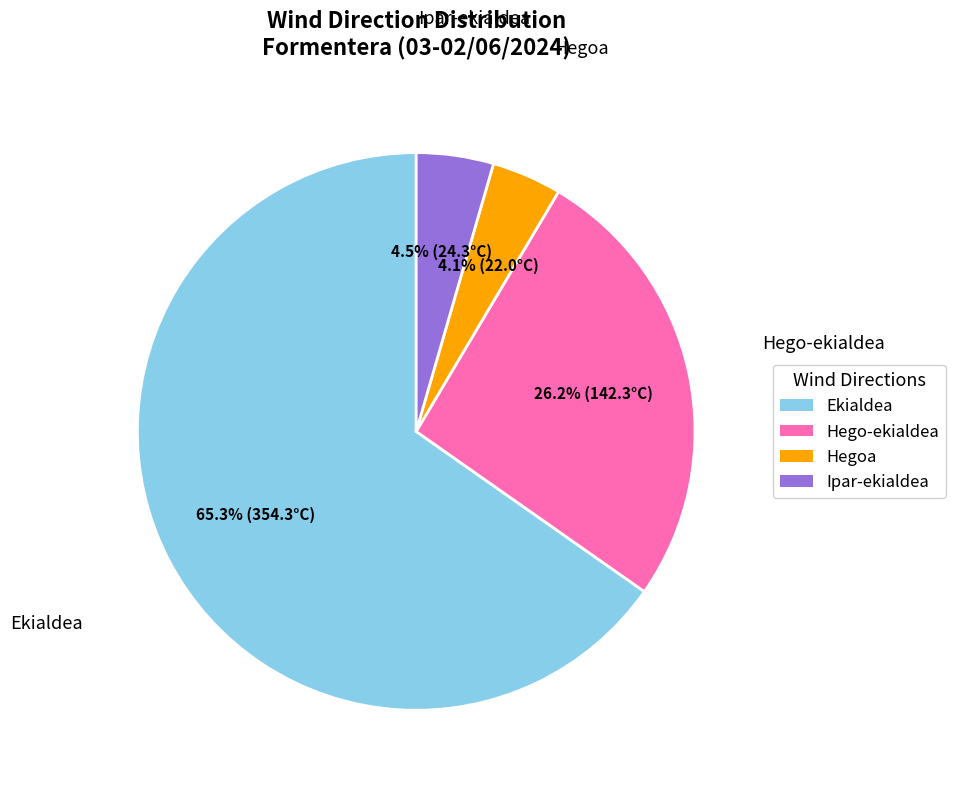

How many slices are in this pie chart?

4